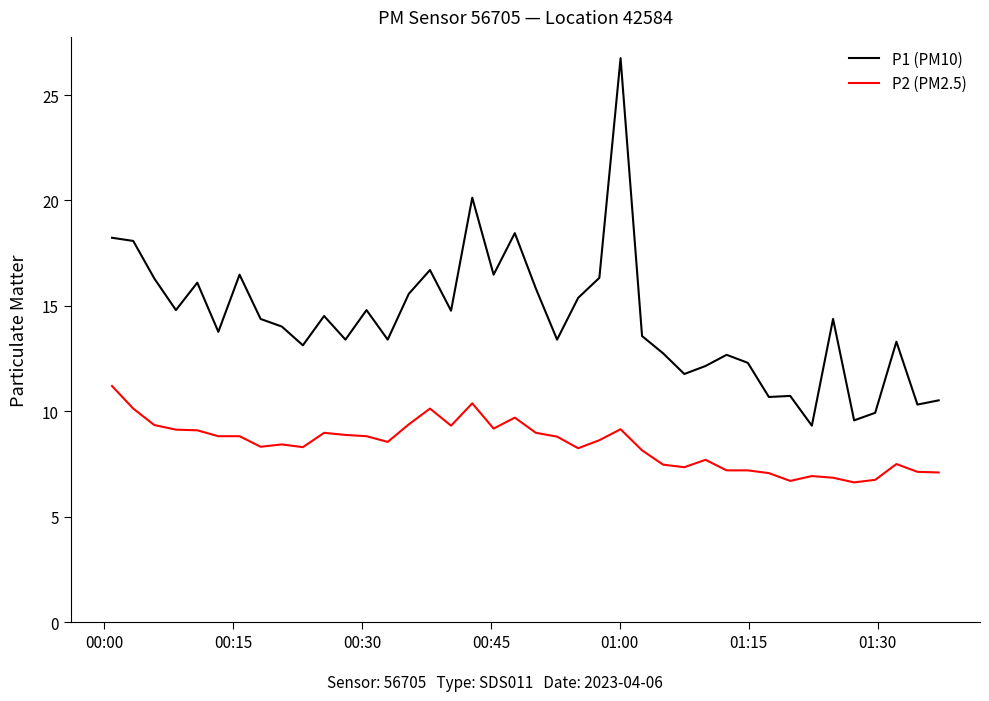

List the series in order of their peak value, highest first.

P1 (PM10), P2 (PM2.5)